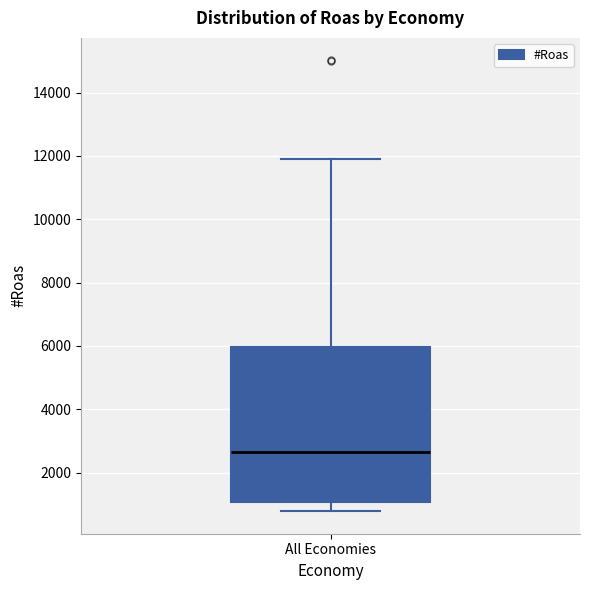

Where does the lower whisker of the box for All Economies end on the y-axis? The values are not printed on the chart, so give them approximately, as read against the axis.

800